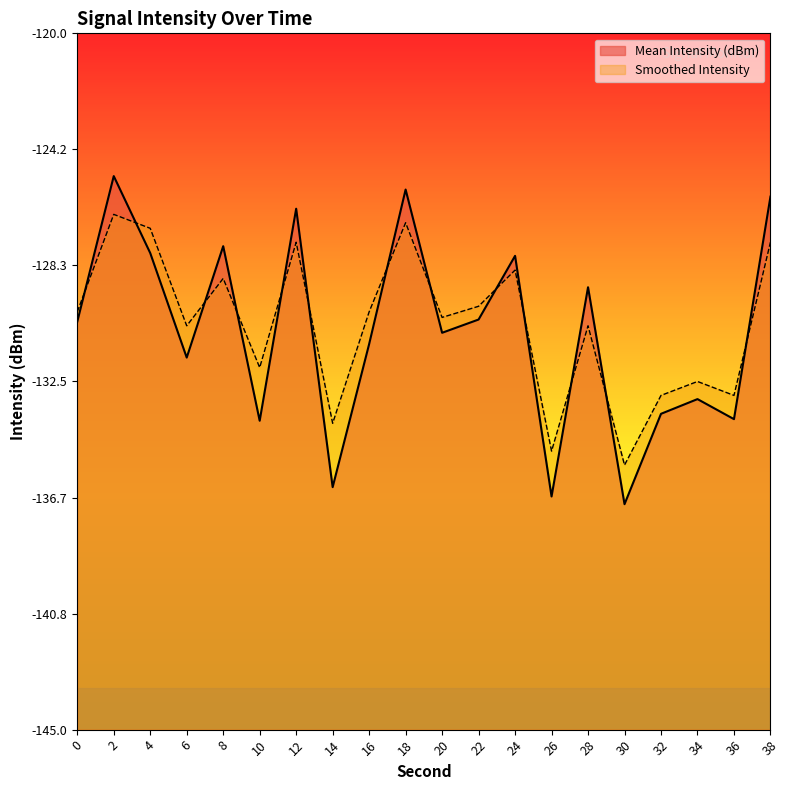

True or false: Mean Intensity (dBm) and Smoothed Intensity intersect in this chart.

True